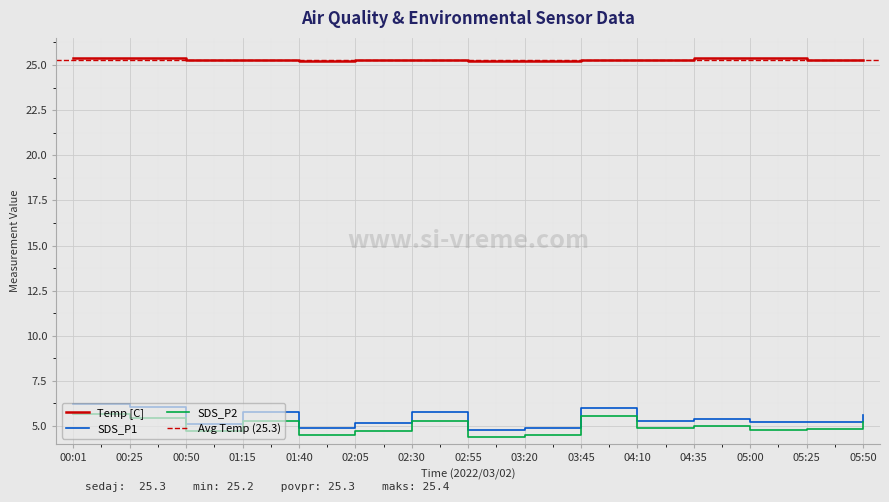

Reading left to right, what are all the values shown in this chart?

Temp: 25.4	25.4	25.3	25.3	25.2	25.3	25.3	25.2	25.2	25.3	25.3	25.4	25.4	25.3	25.3
SDS_P1: 6.2	6.0	5.1	5.8	4.9	5.2	5.8	4.8	4.9	6.0	5.3	5.4	5.2	5.2	5.6
SDS_P2: 5.7	5.4	4.7	5.3	4.5	4.7	5.3	4.4	4.5	5.5	4.9	5.0	4.8	4.8	5.2